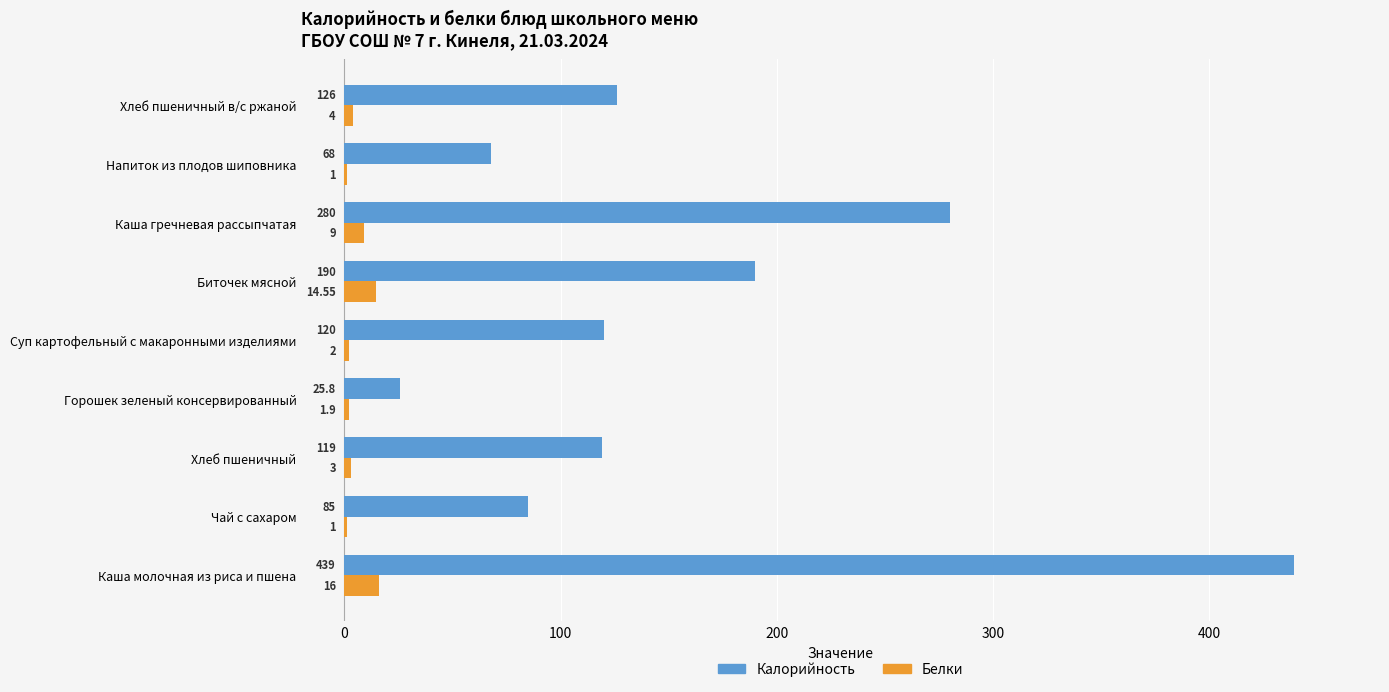

Which series changed the most between Чай с сахаром and Хлеб пшеничный в/с ржаной?

Калорийность